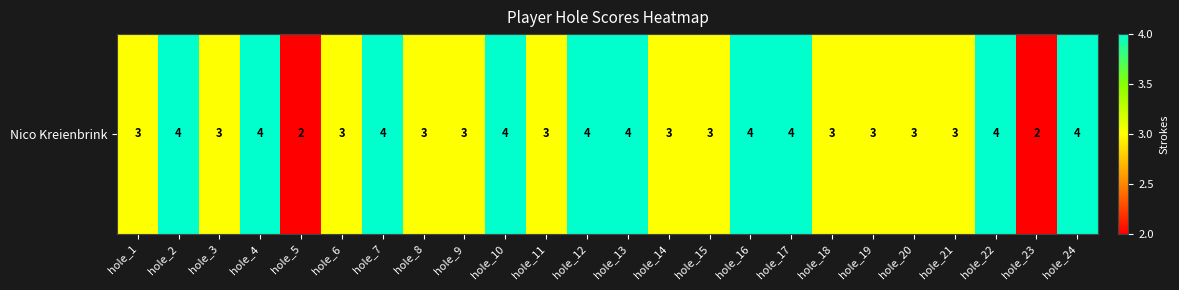

List the labels in order of value, largest first.

hole_2, hole_4, hole_7, hole_10, hole_12, hole_13, hole_16, hole_17, hole_22, hole_24, hole_1, hole_3, hole_6, hole_8, hole_9, hole_11, hole_14, hole_15, hole_18, hole_19, hole_20, hole_21, hole_5, hole_23